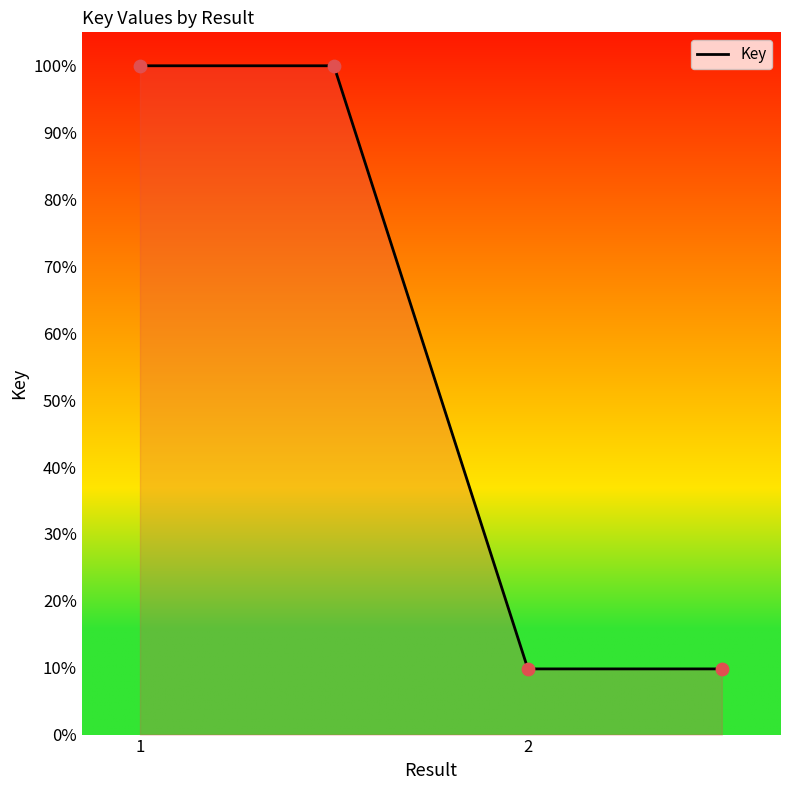

Approximately how many times larger is the value at 1 compared to 2?

10.2